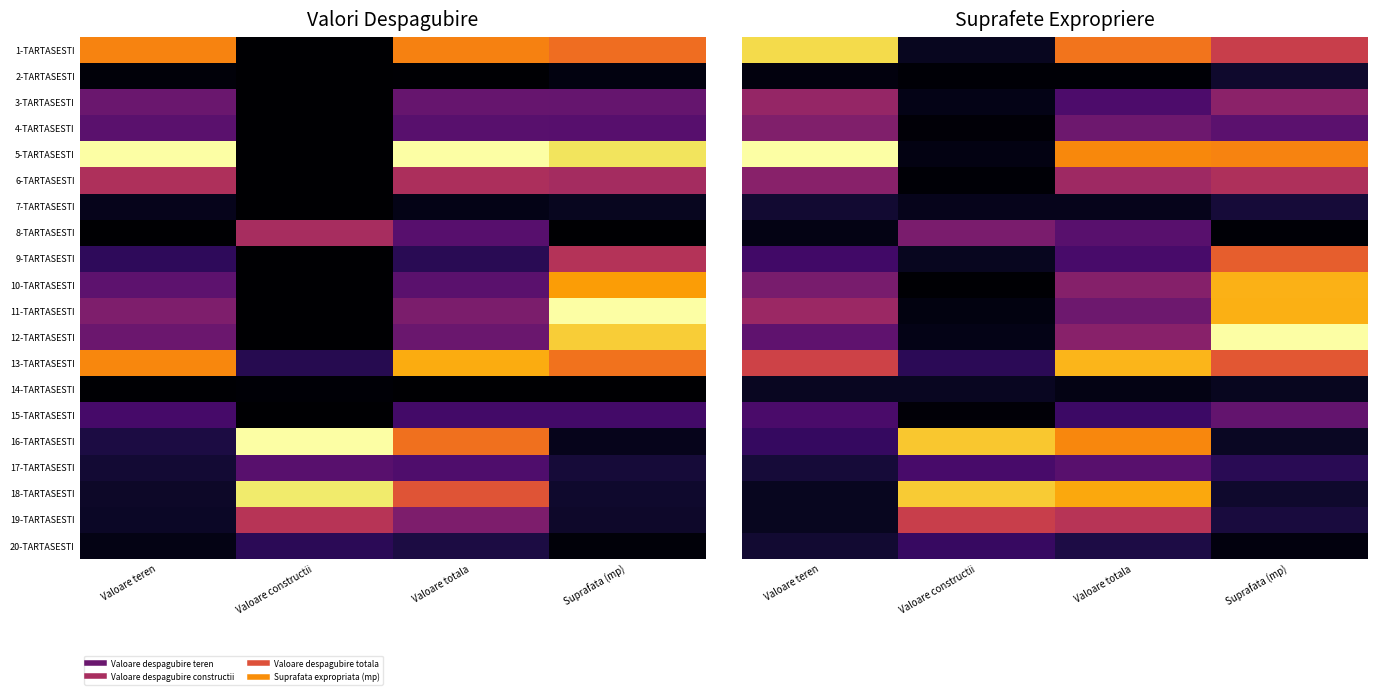

At Valoare totala, list the series in order from largest to smallest.

13-TARTASESTI, 18-TARTASESTI, 5-TARTASESTI, 16-TARTASESTI, 1-TARTASESTI, 19-TARTASESTI, 6-TARTASESTI, 12-TARTASESTI, 10-TARTASESTI, 11-TARTASESTI, 4-TARTASESTI, 17-TARTASESTI, 8-TARTASESTI, 3-TARTASESTI, 9-TARTASESTI, 15-TARTASESTI, 20-TARTASESTI, 7-TARTASESTI, 14-TARTASESTI, 2-TARTASESTI